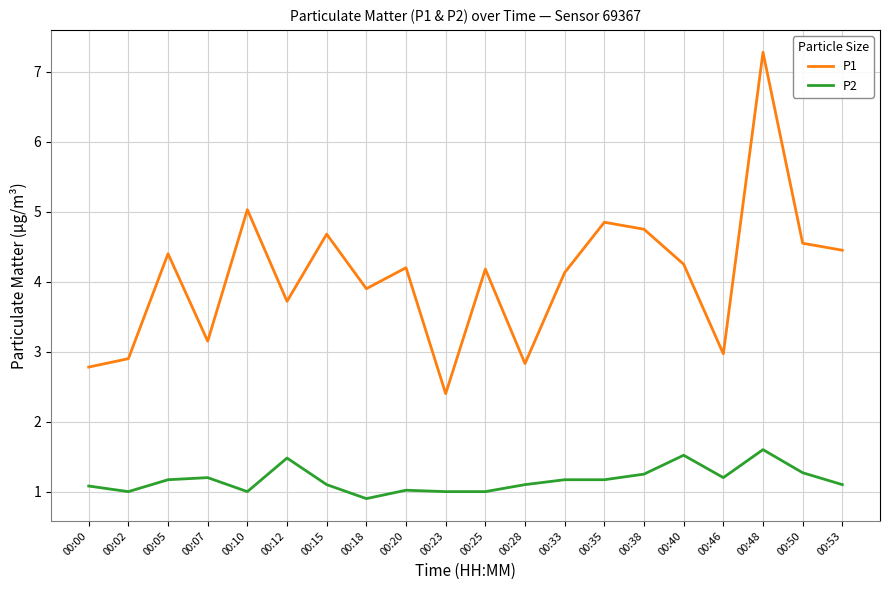

Rank the series at 00:18 from highest to lowest value.

P1, P2